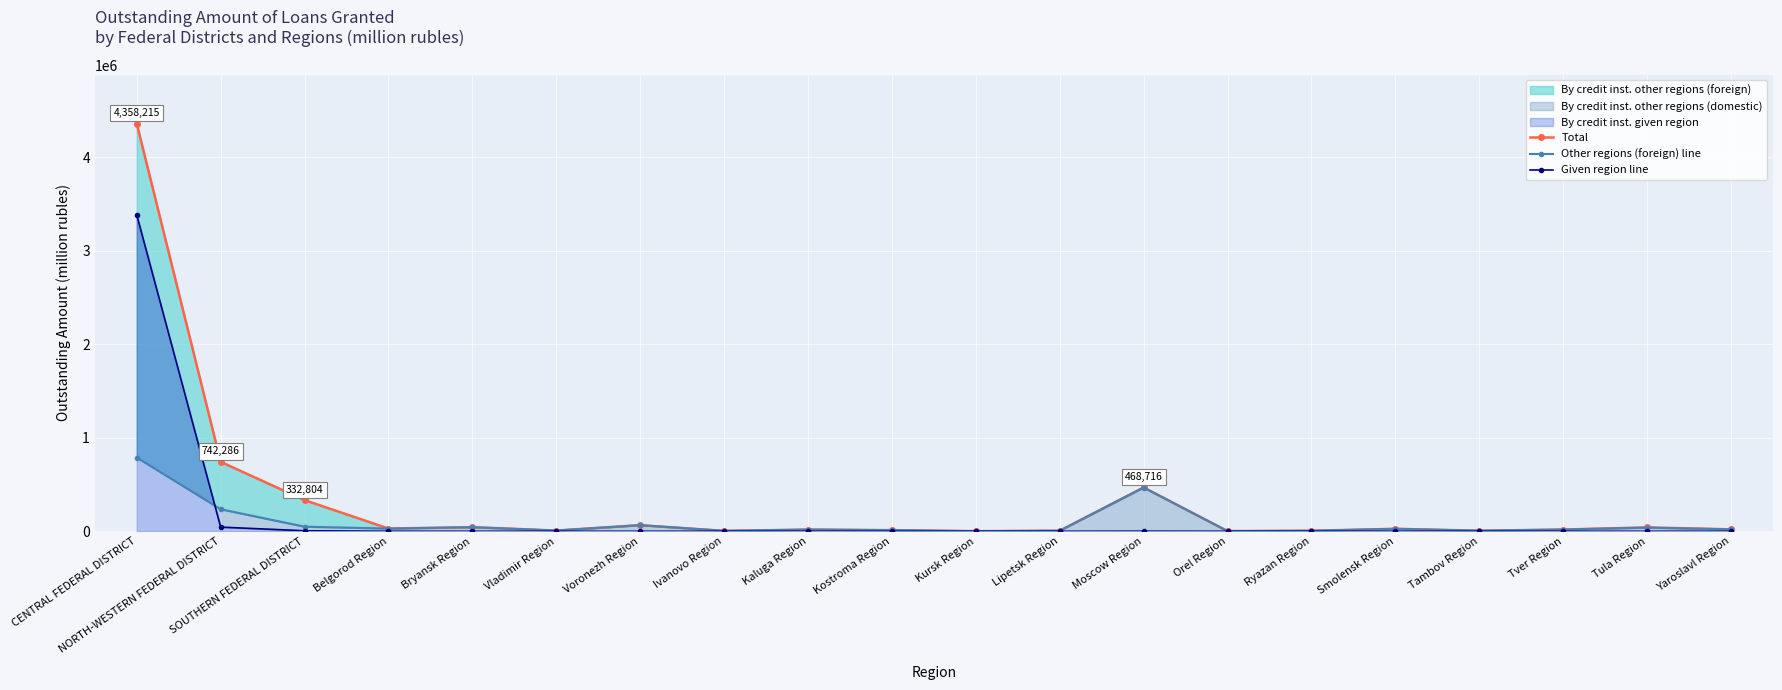

At which label is Other regions (foreign) line closest to 394516?

Moscow Region